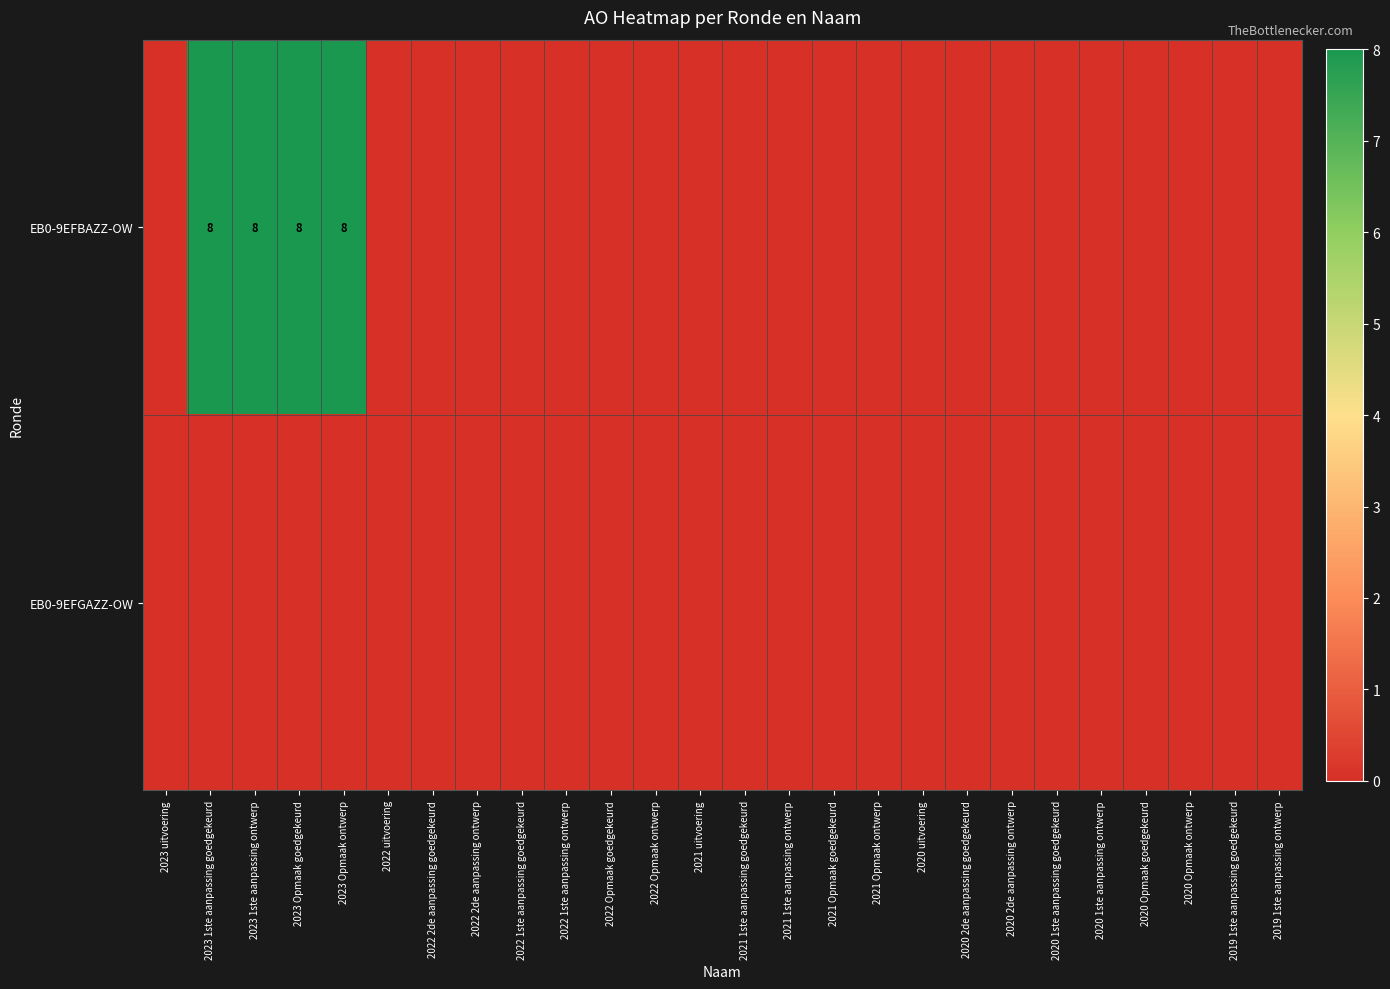

Is it true that EB0-9EFBAZZ-OW equals 2 at 2023 1ste aanpassing goedgekeurd?

False